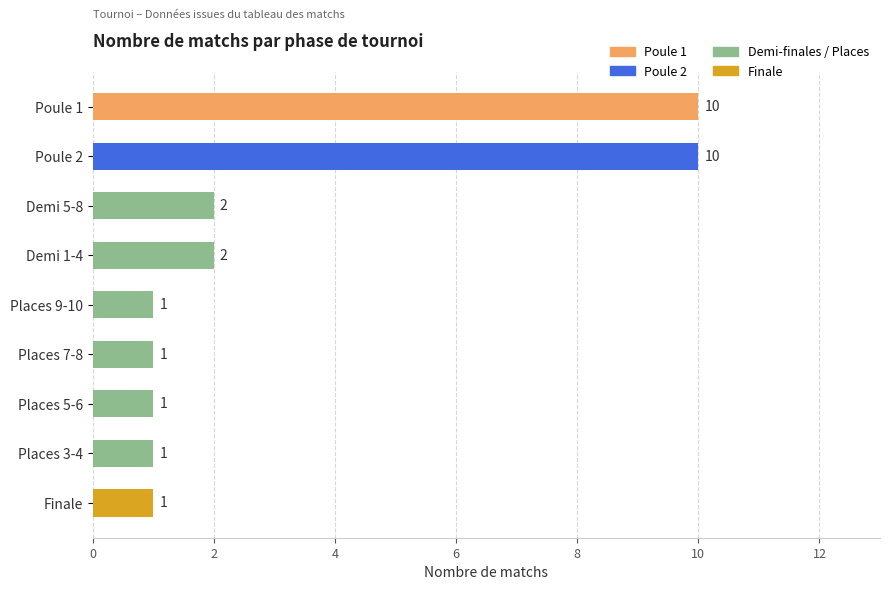

Is it true that the value at Poule 2 is 10?

True